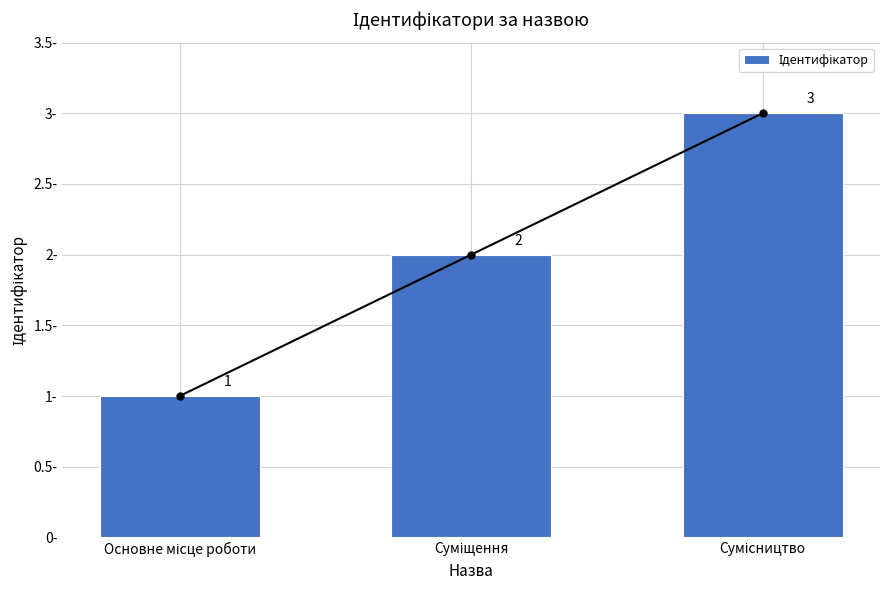

How many values exceed 2?

1